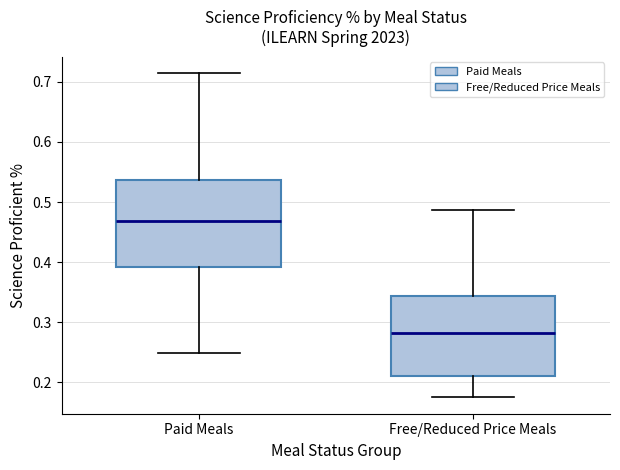

Which box has the lowest median line?

Free/Reduced Price Meals